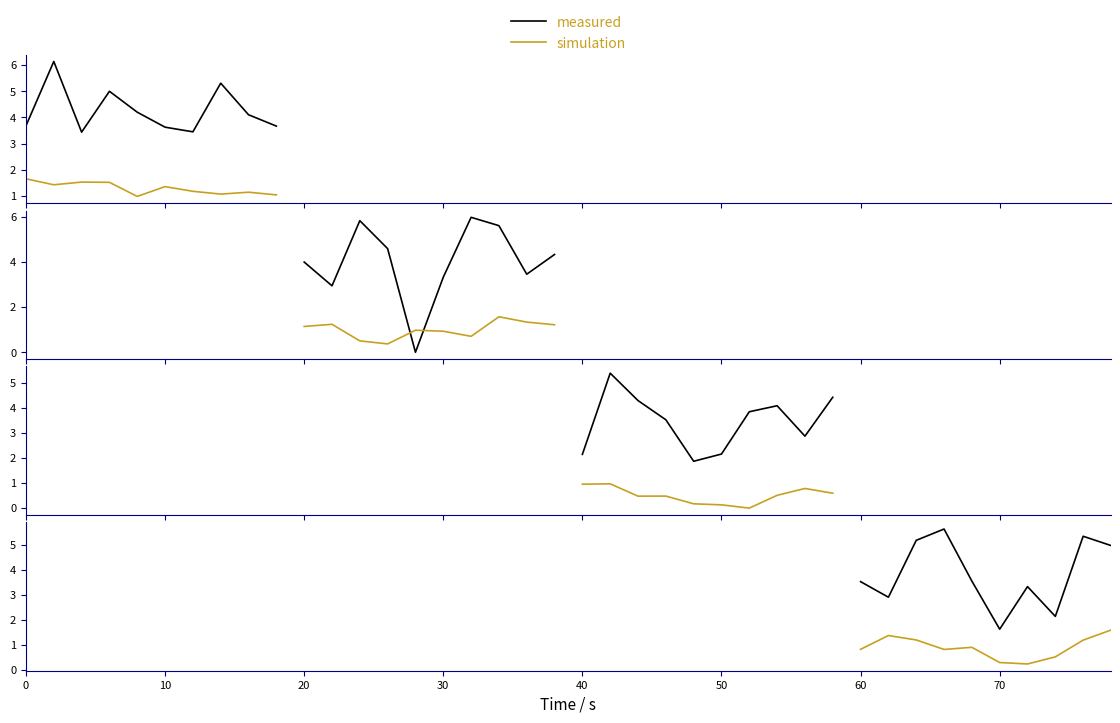

How many distinct data groups are displayed?

2